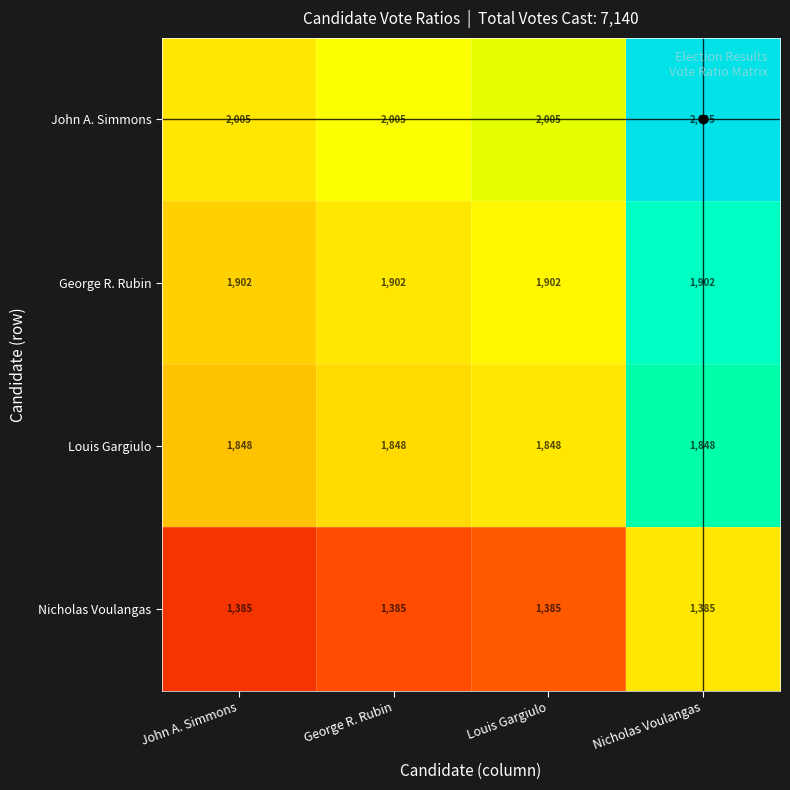

At how many categories does at least one series exceed 1687?

4